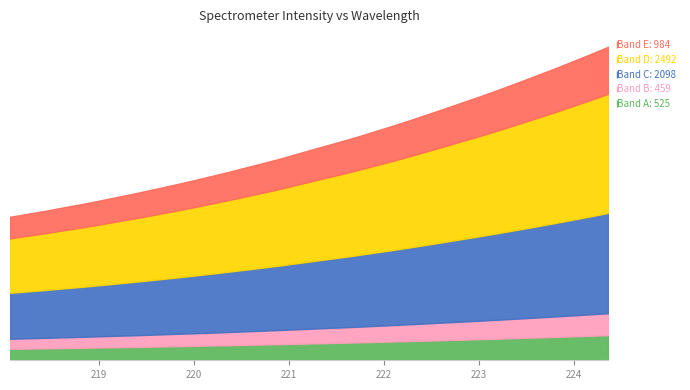

The value at 218.442 is 3130.1. True or false?

True